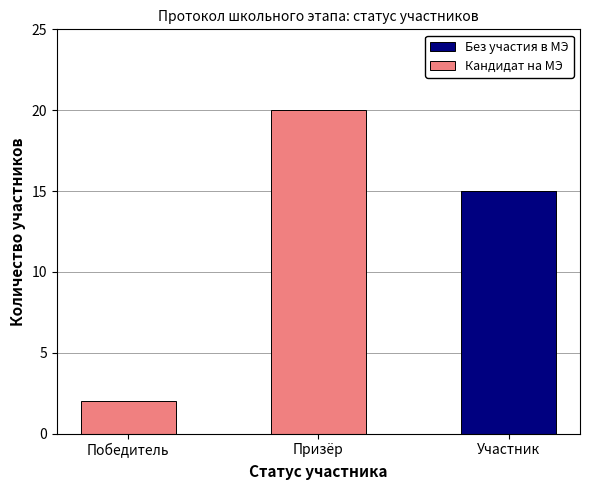

Are the bars horizontal?

No